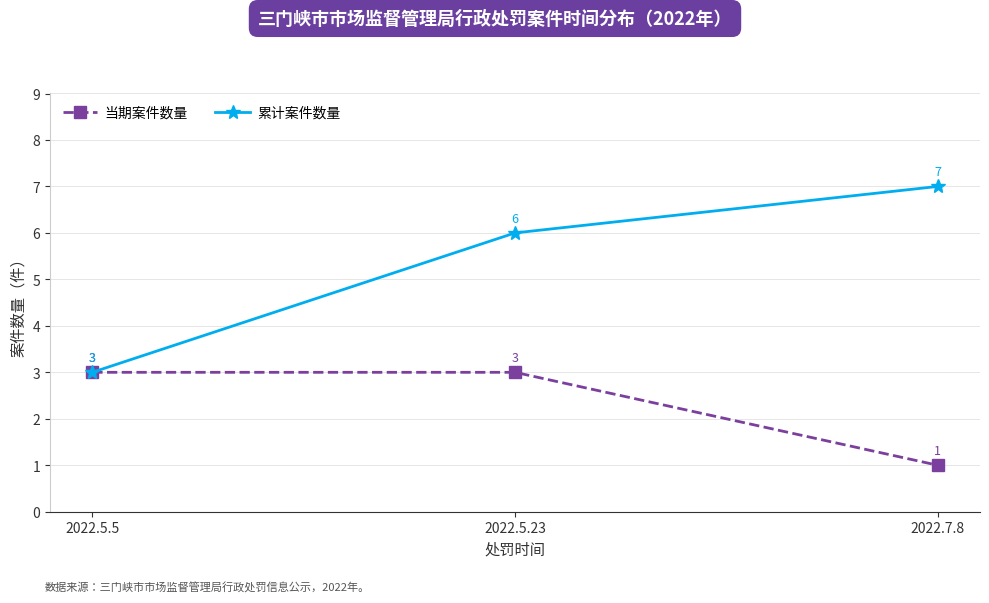

List the labels in order of 累计案件数量 value, largest first.

2022.7.8, 2022.5.23, 2022.5.5